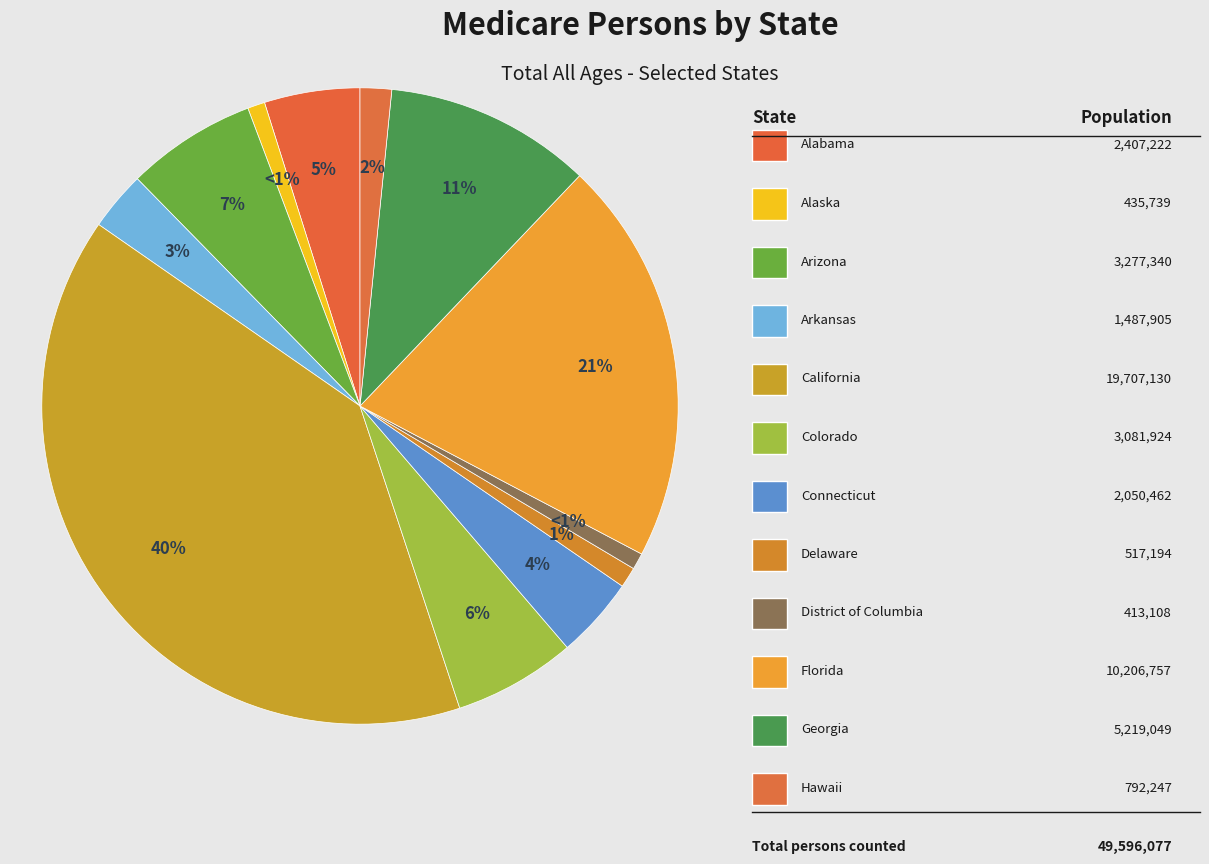

Count the number of slices in the pie.

12